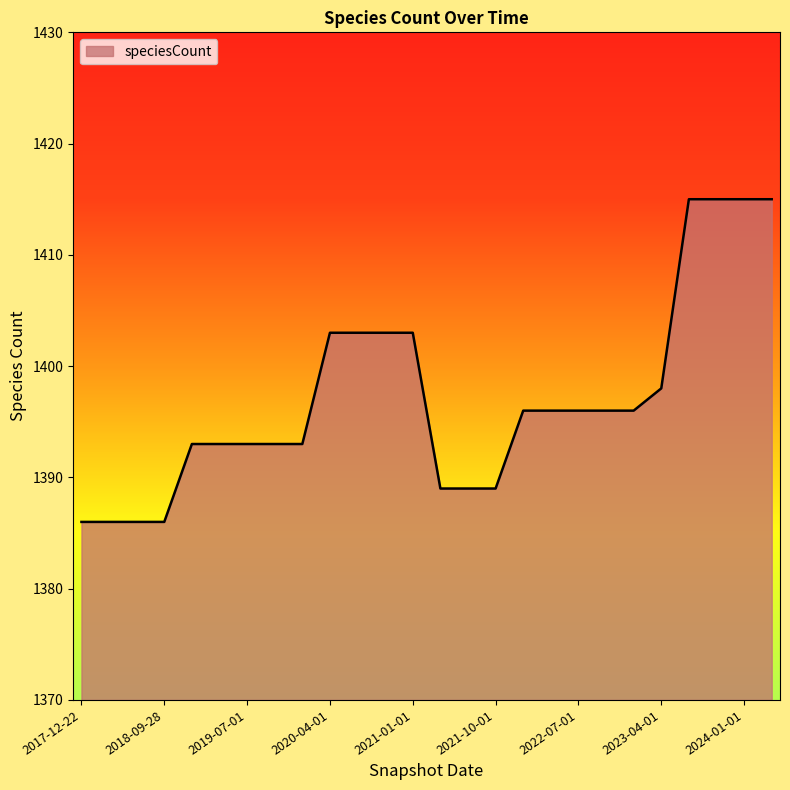

What is the greatest value displayed?

1415